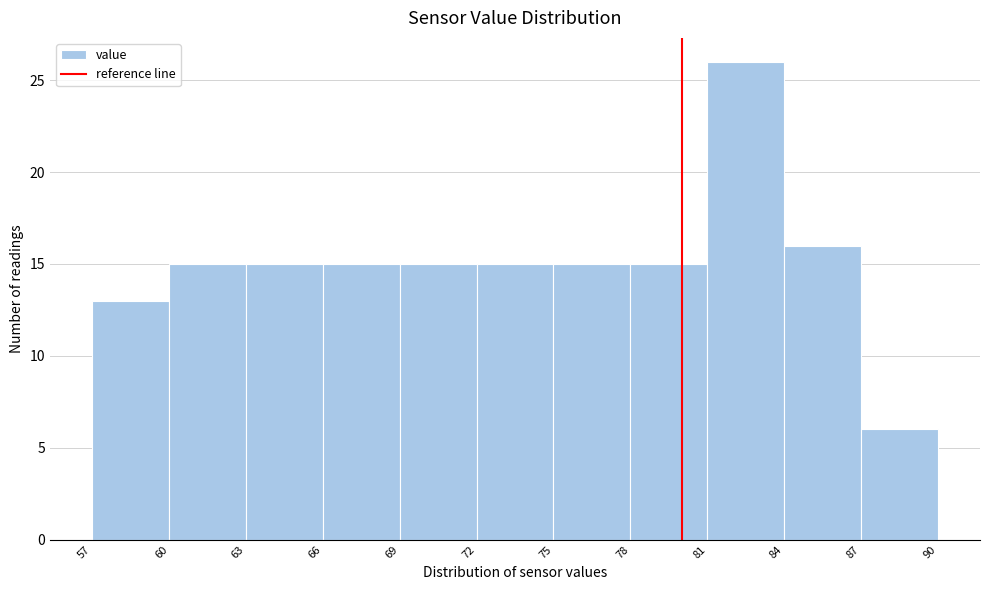

Reading left to right, transcribe this chart: for each bar, give the range it covers on the x-axis and its height. The values are not printed on the chart, so give them approximately, as read against the axis.

57 to 60: 13
60 to 63: 15
63 to 66: 15
66 to 69: 15
69 to 72: 15
72 to 75: 15
75 to 78: 15
78 to 81: 15
81 to 84: 26
84 to 87: 16
87 to 90: 6